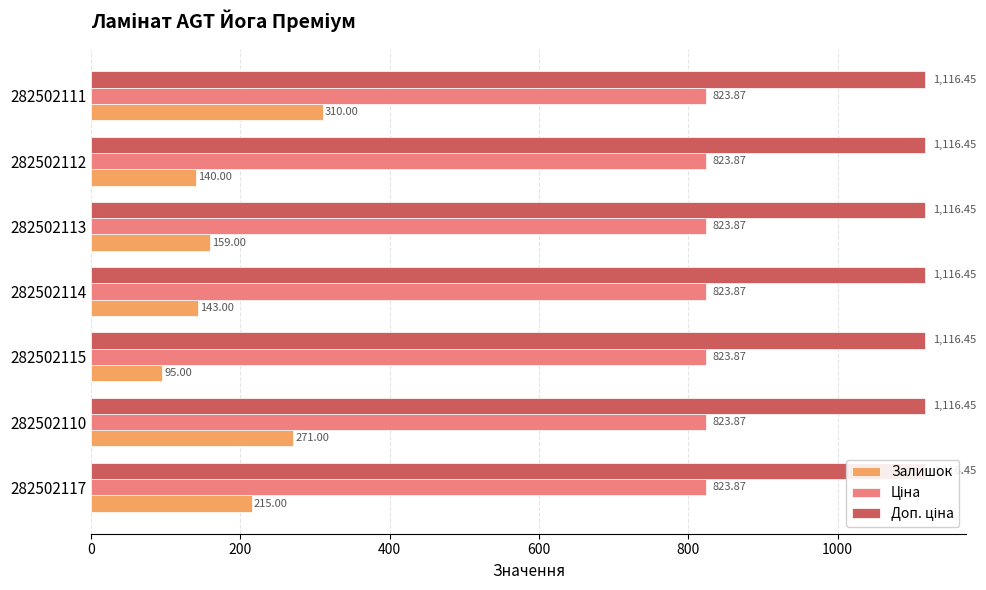

Count the number of data series in this chart.

3